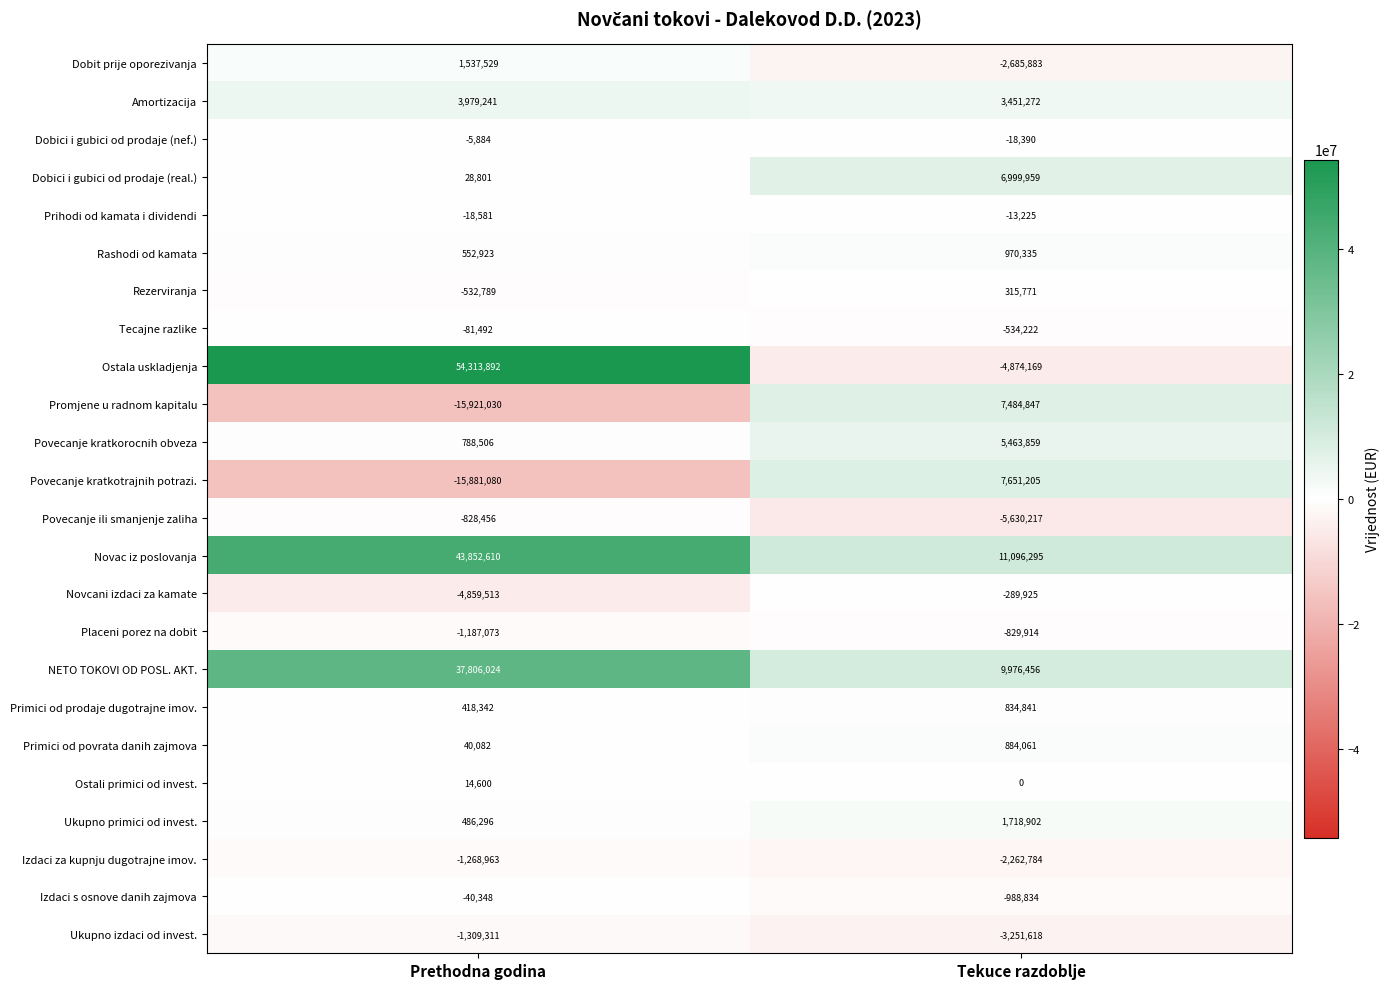

What is the difference between the maximum and minimum values in the Dobici i gubici od prodaje (real.) series?

6971158